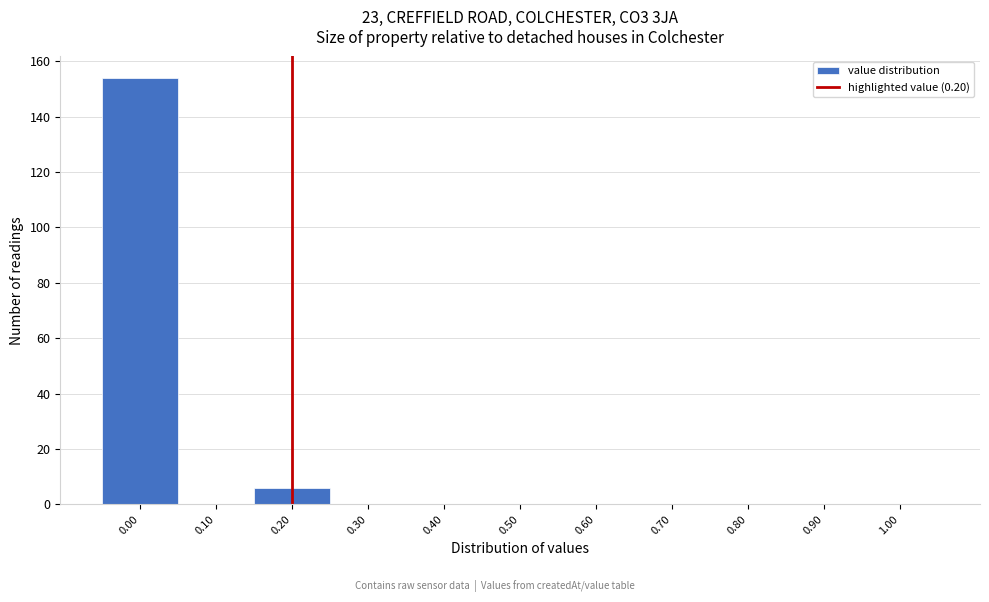

How tall is the bar that spans -0.05 to 0.05 on the x-axis? The values are not printed on the chart, so give them approximately, as read against the axis.

154